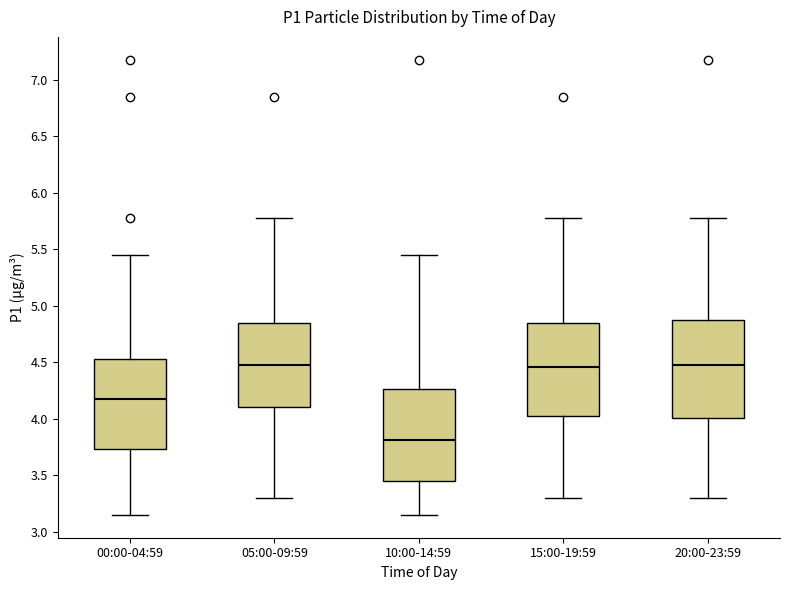

Where does the lower whisker of the box for 15:00-19:59 end on the y-axis? The values are not printed on the chart, so give them approximately, as read against the axis.

3.30